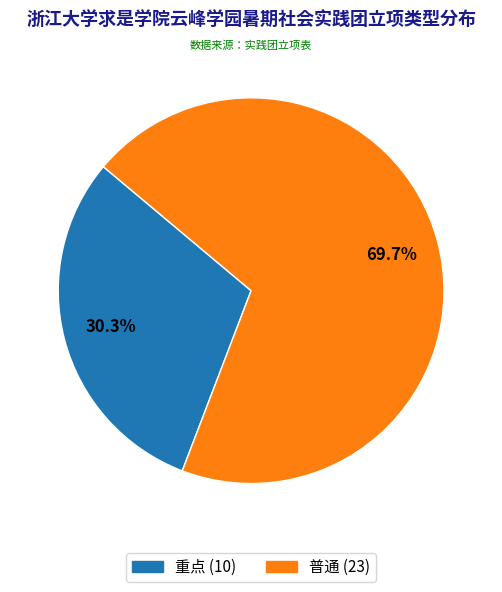

To the nearest percent, what percentage of the pie is 重点?

30%